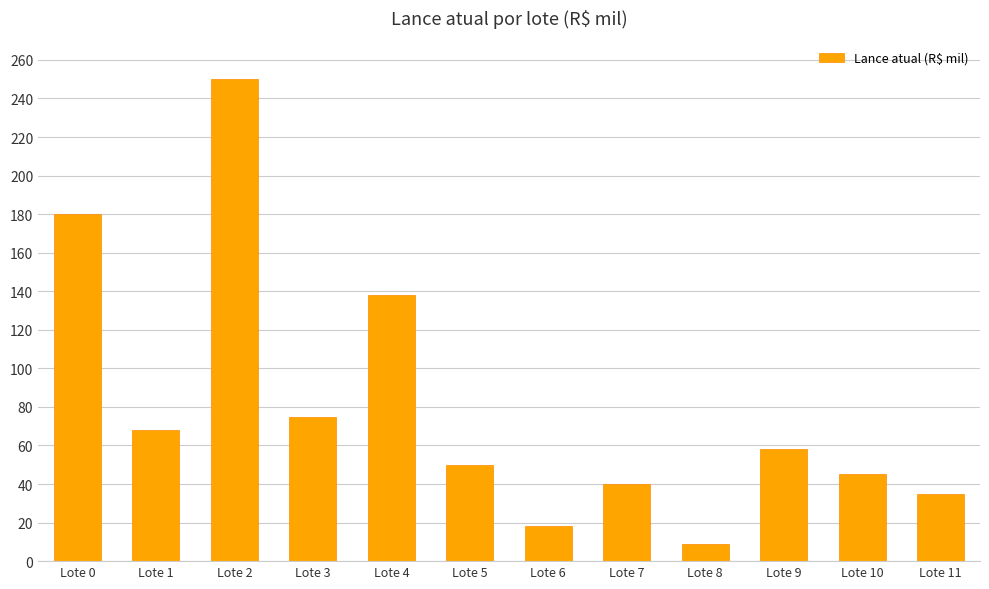

Is it true that the value at Lote 0 is 66?

False